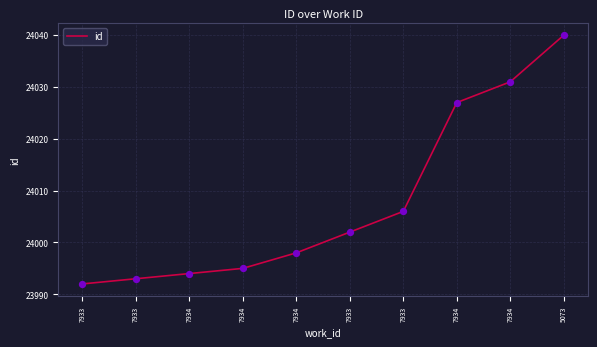

What is the change in value from 7933 to 5073?

+48